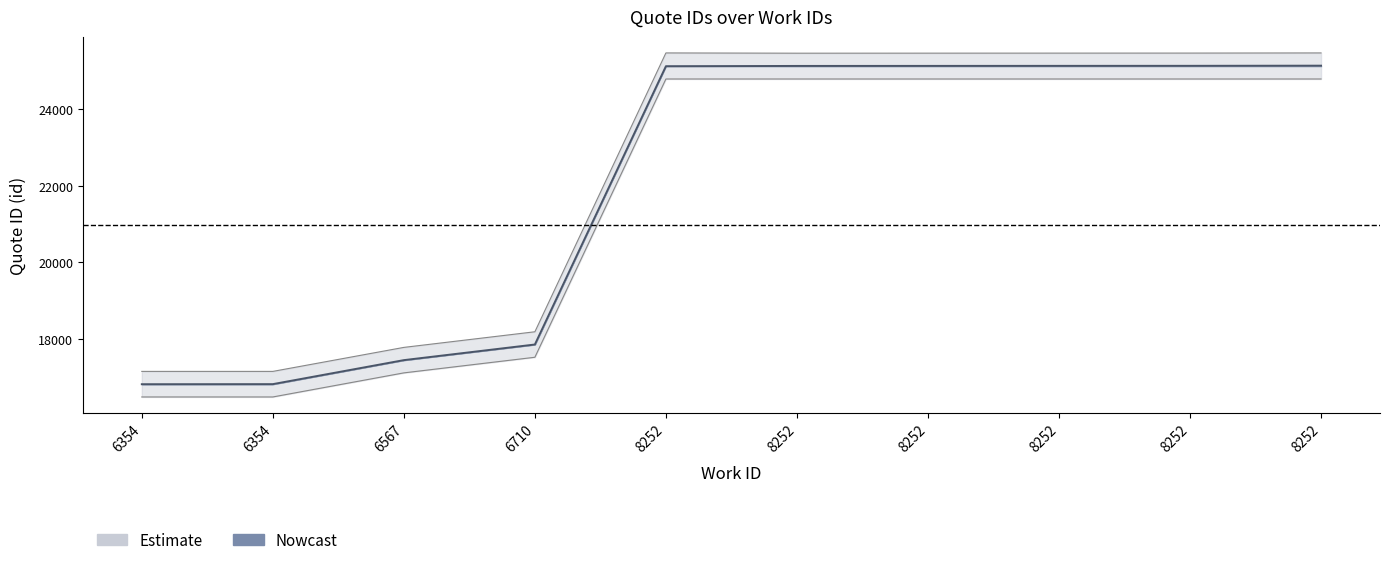

Which series has the largest total across all categories?

id_upper